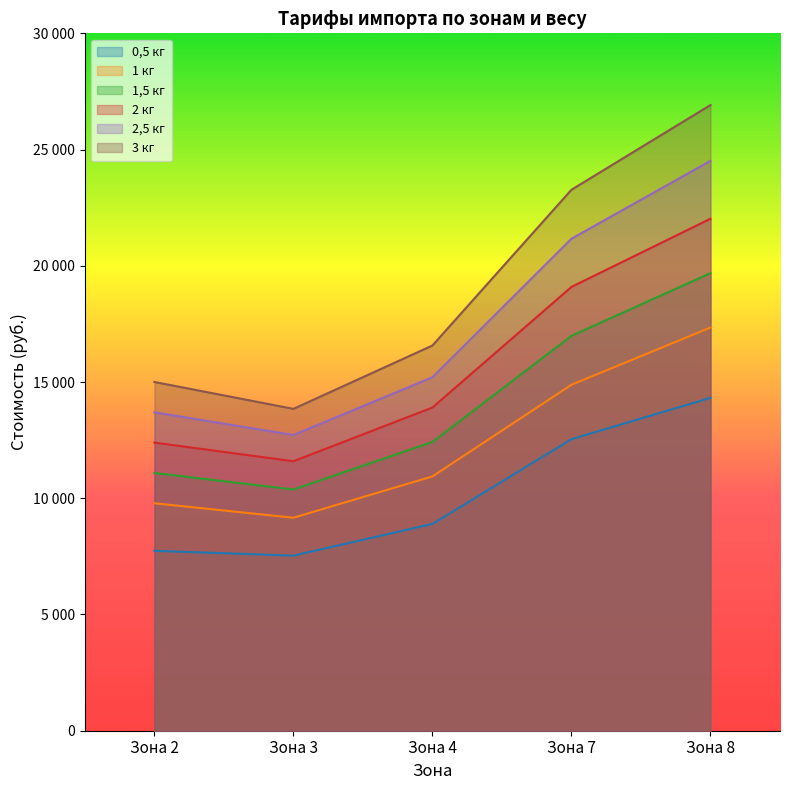

Which category has the lowest value in the 0,5 кг series?

Зона 3